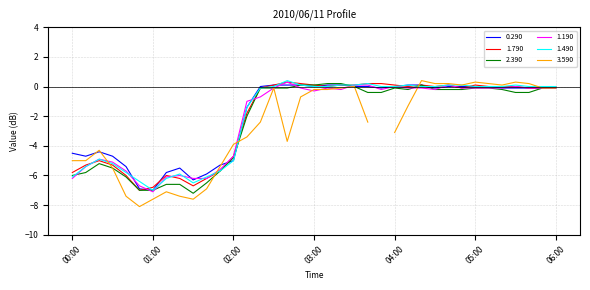

What is the maximum value for 1.490?

0.4